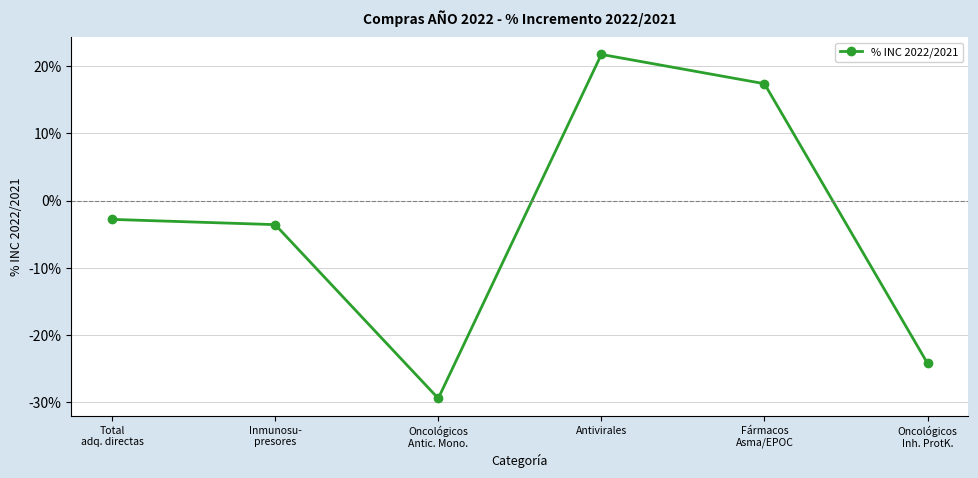

What value does the data have at Fármacos
Asma/EPOC?

0.2